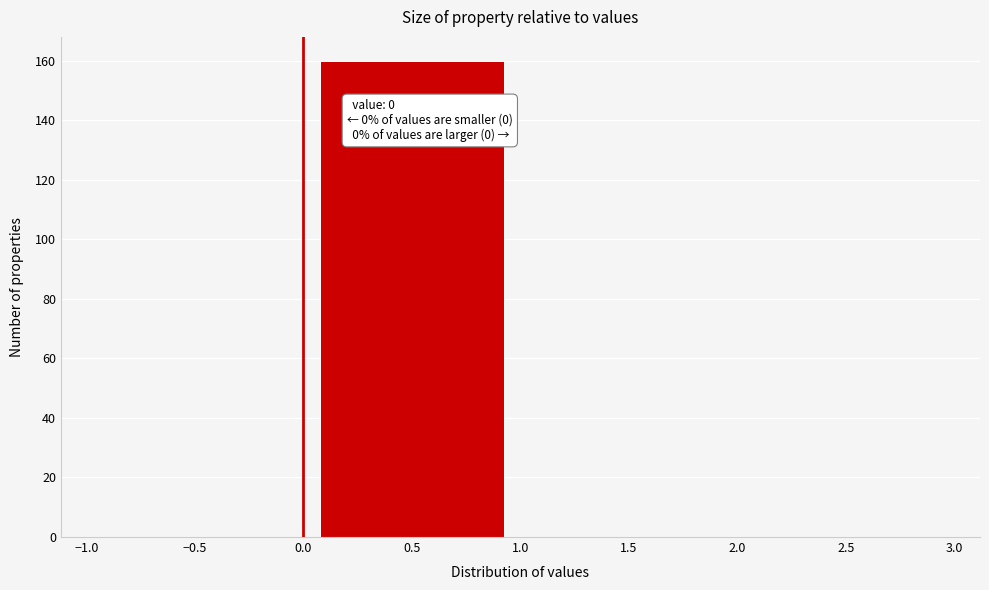

Which range on the x-axis has the tallest bar?

0.0 to 1.0